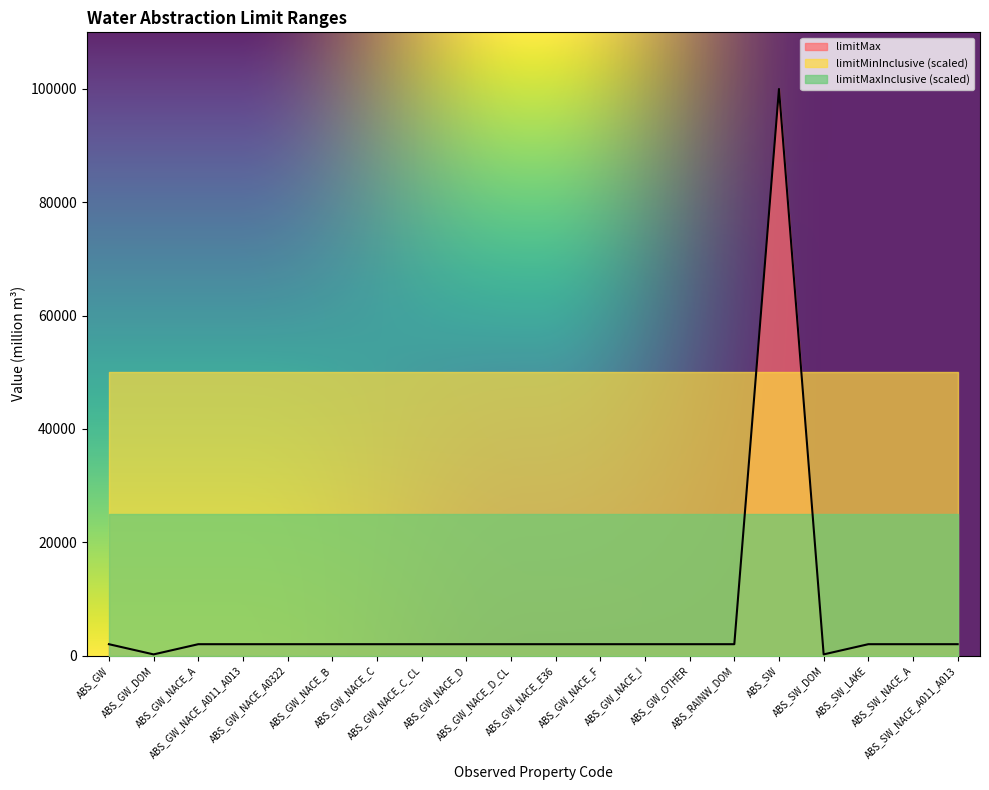

At which category is the sum across all series the highest?

ABS_SW